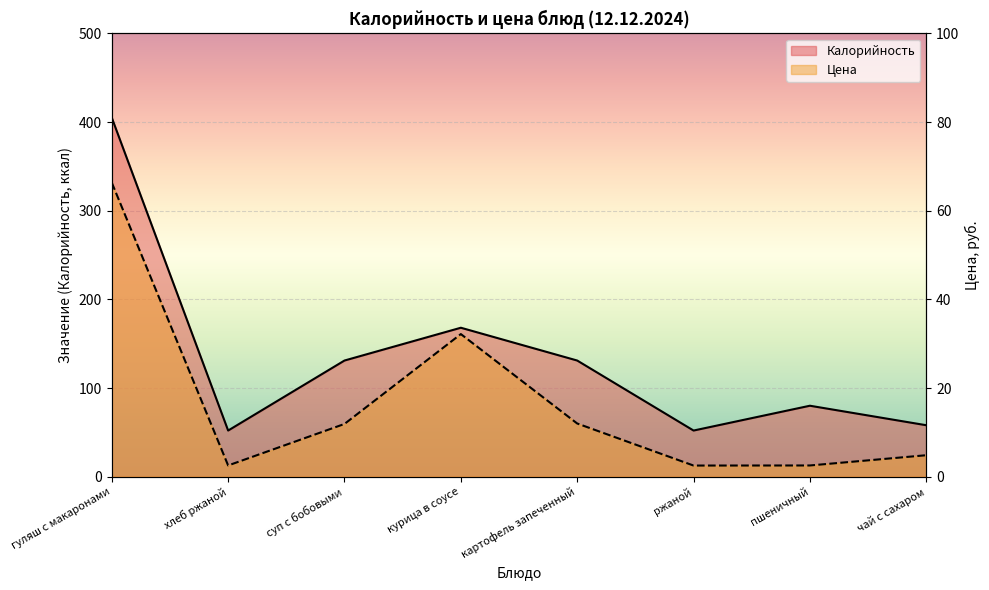

What is the label of the 5th point from the right?

курица в соусе